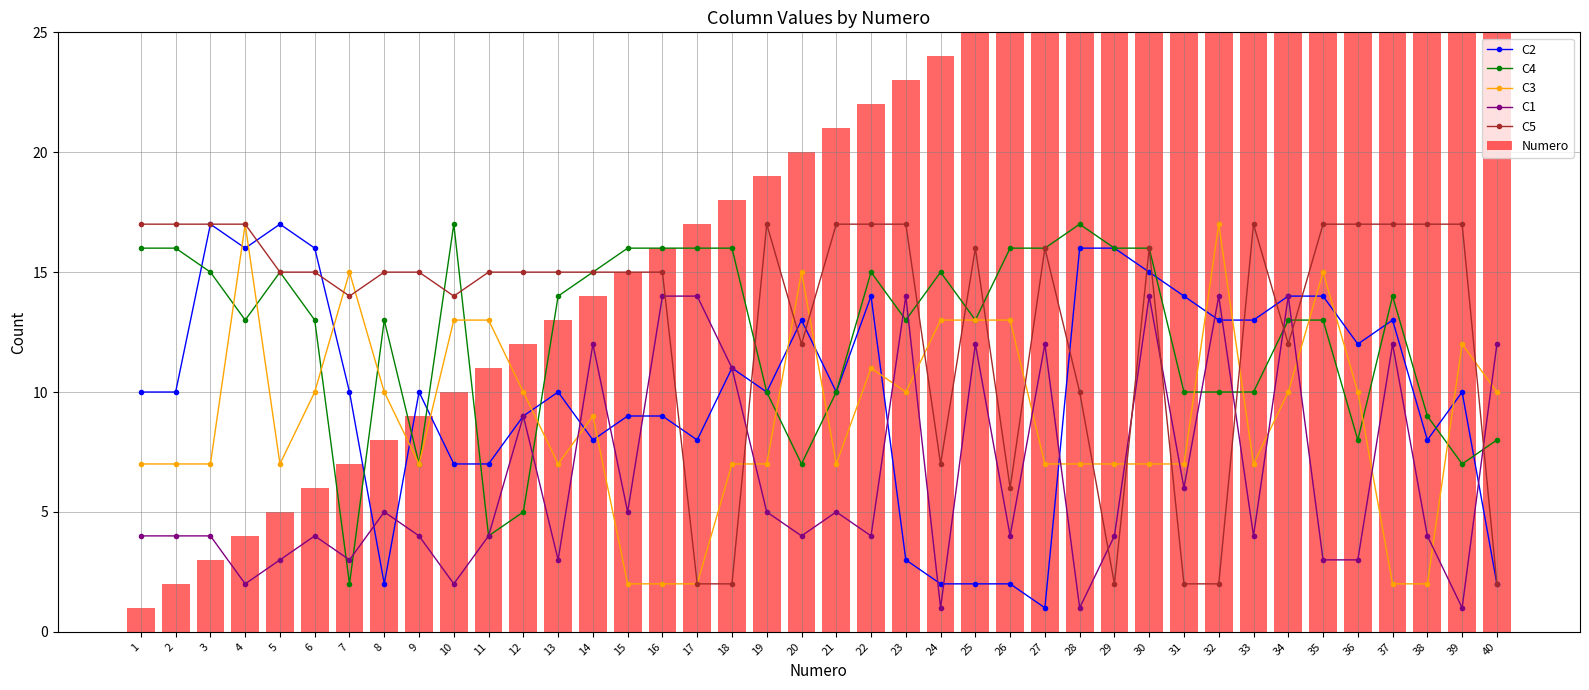

Which series changed the most between 27 and 31?

C5